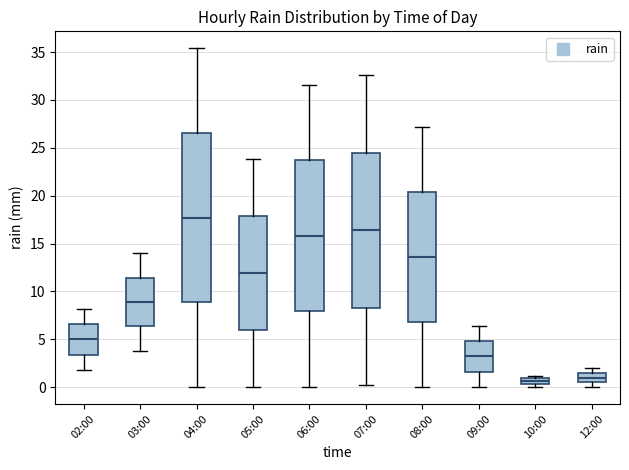

Where is the upper edge of the box for 12:00 on the y-axis? The values are not printed on the chart, so give them approximately, as read against the axis.

1.5